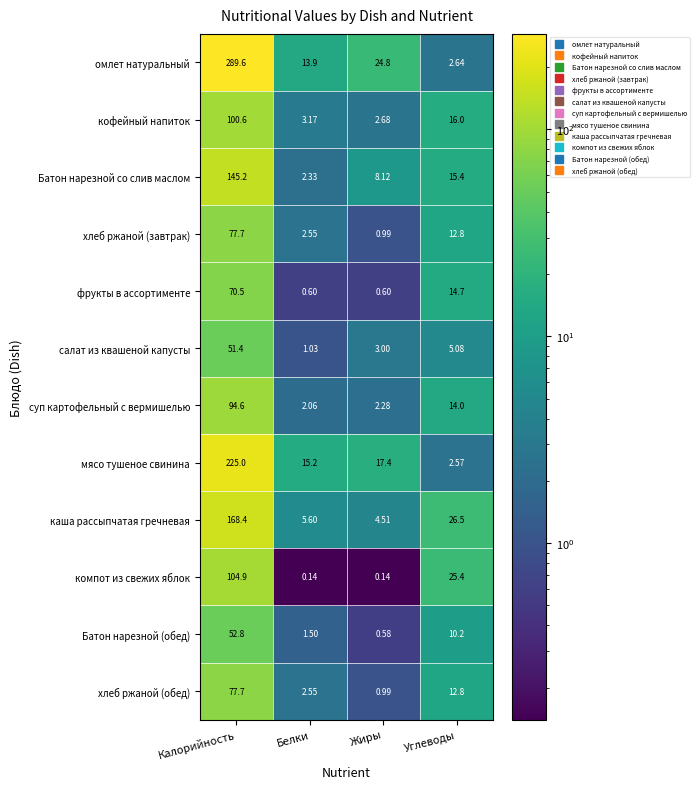

How many data points does each series have?

4